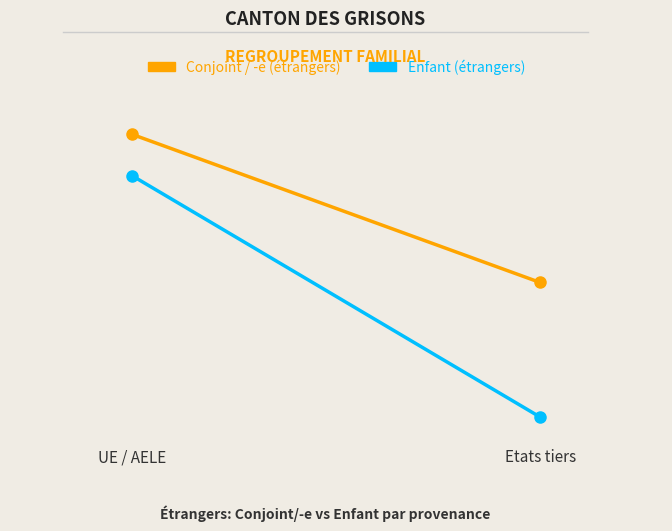

Which series has the largest range (max minus min)?

Enfant (étrangers)